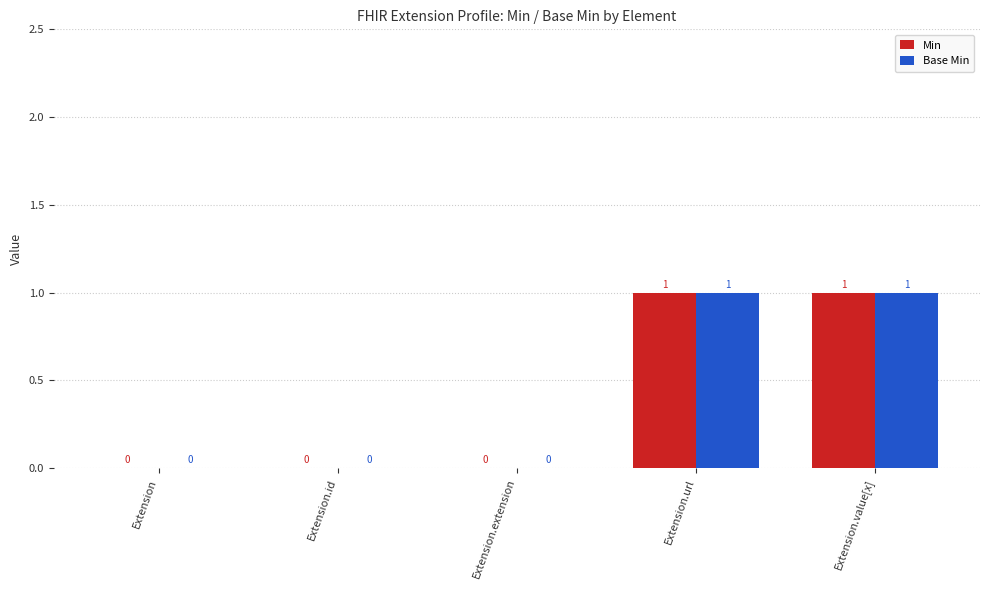

The value of Min at Extension.url is 1. True or false?

True